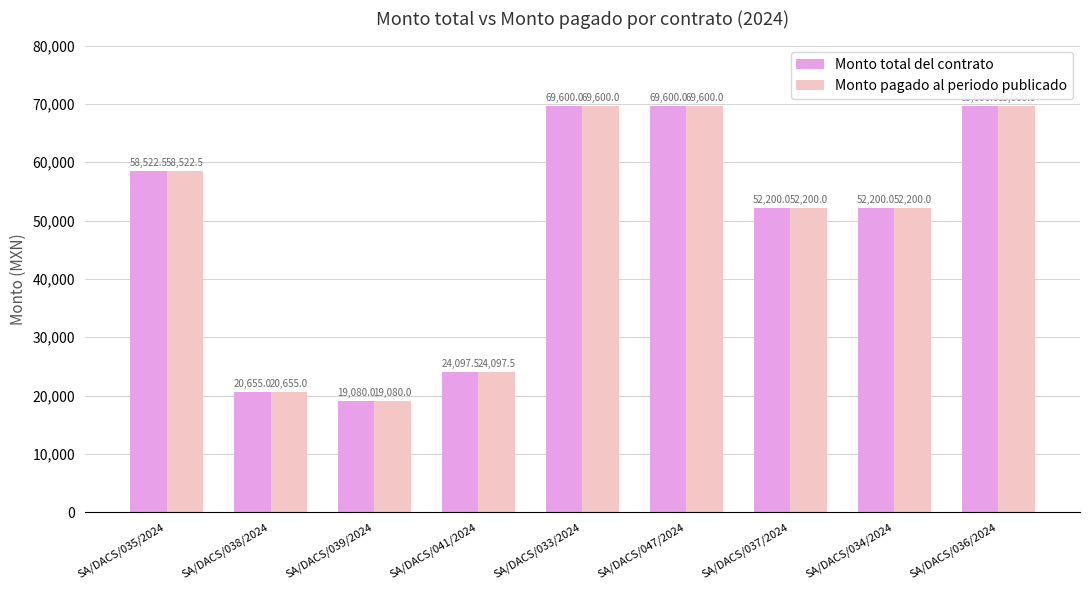

What is the label of the 7th bar from the left?

SA/DACS/037/2024